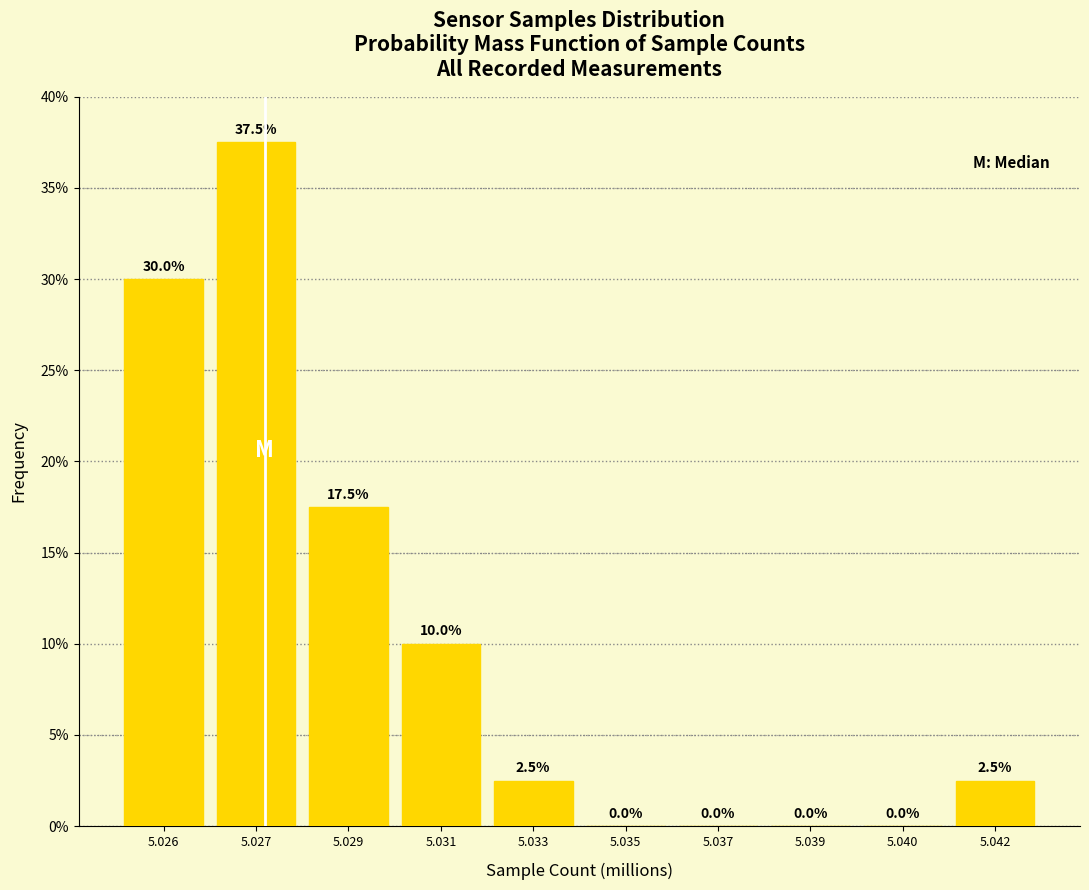

Reading left to right, extract all data points from this chart.

5.026=30.0	5.027=37.5	5.029=17.5	5.031=10.0	5.033=2.5	5.035=0.0	5.037=0.0	5.039=0.0	5.040=0.0	5.042=2.5